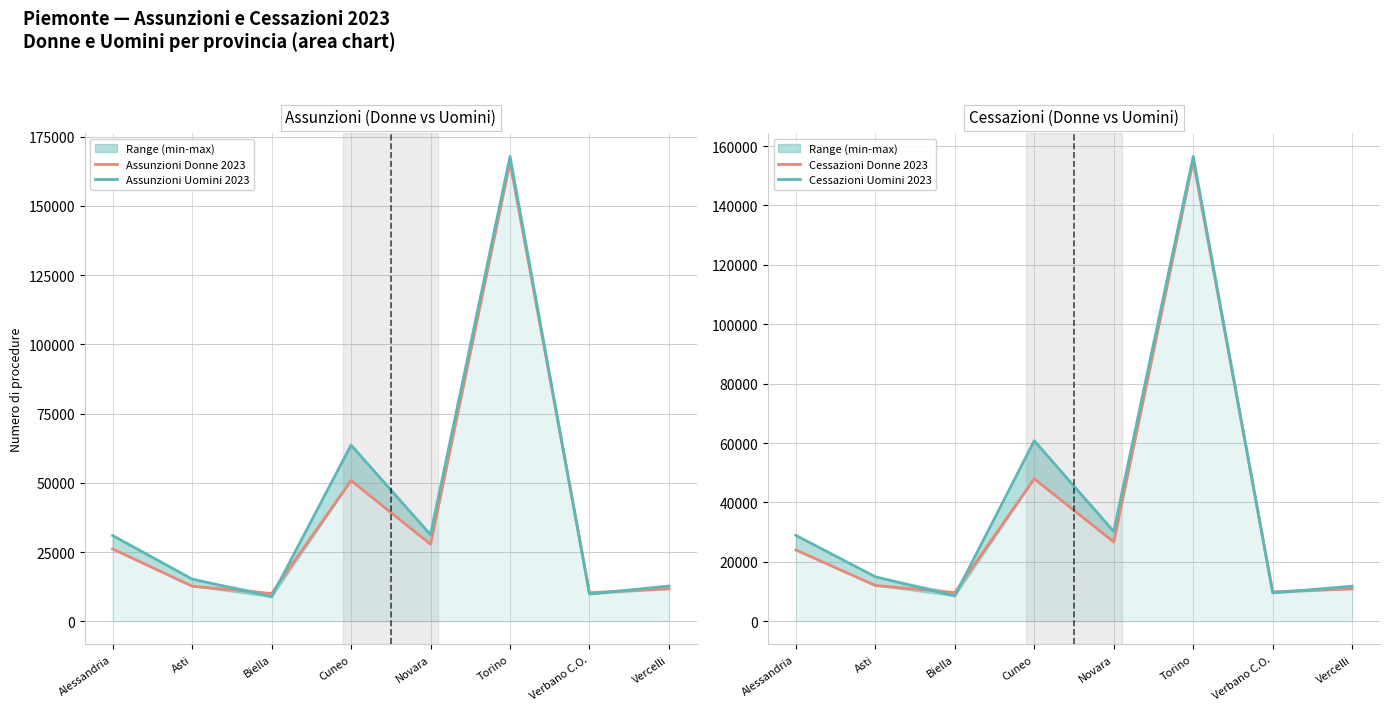

Between Novara and Verbano C.O., which series saw the biggest shift?

Assunzioni Uomini 2023